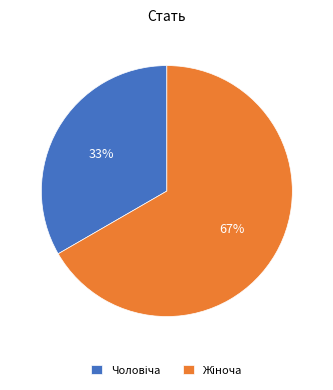

Is there any slice that represents more than half of the pie?

Yes